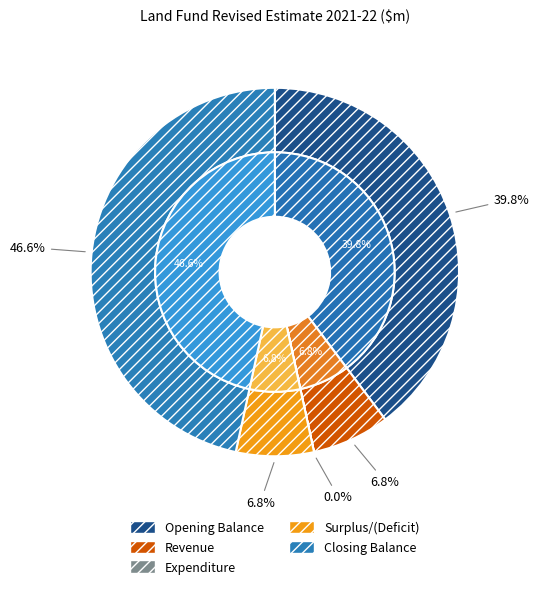

Is there a majority slice in this chart?

No